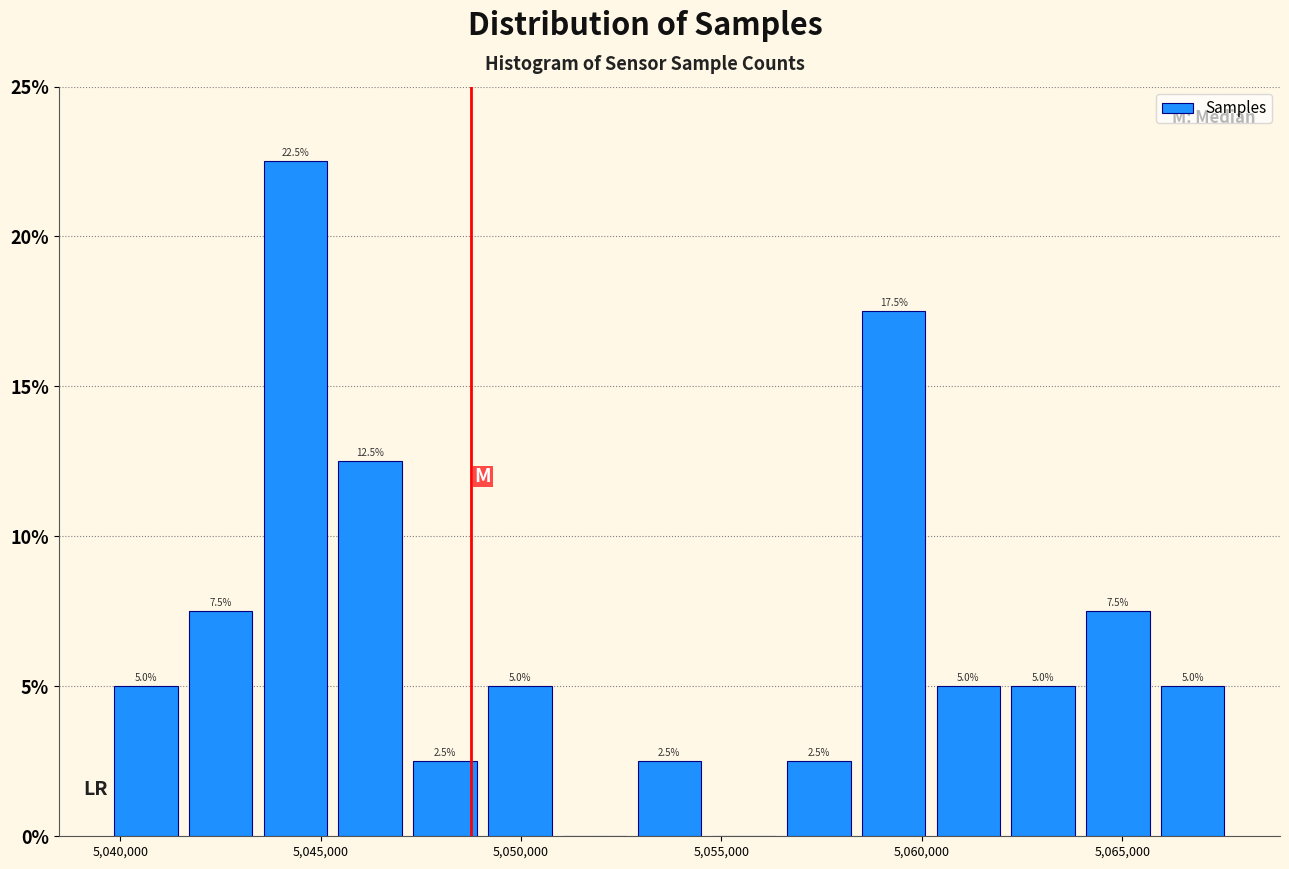

Read against the x-axis, roughly where is the centre of the tallest bar?

5044500